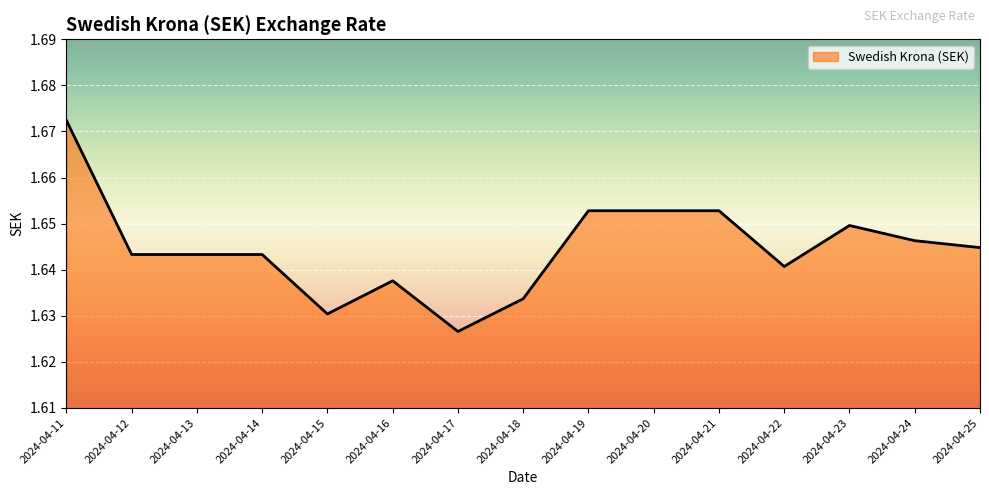

Between 2024-04-11 and 2024-04-12, which is larger?

2024-04-11